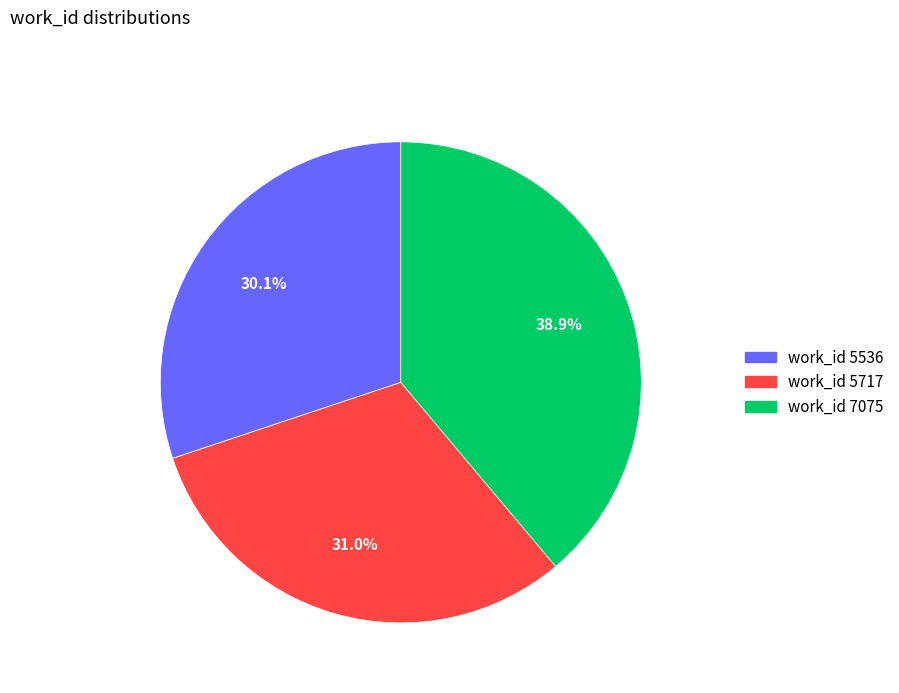

Count the number of slices in the pie.

3